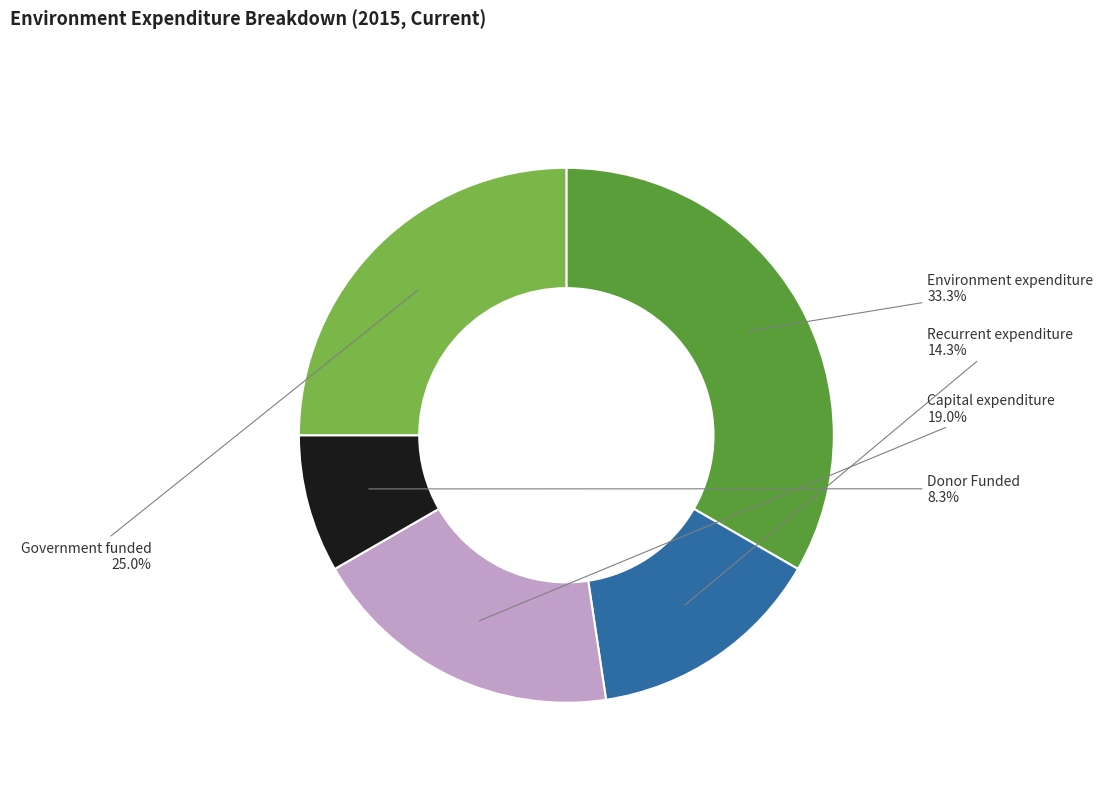

Which category has the smallest portion of the pie?

Donor Funded